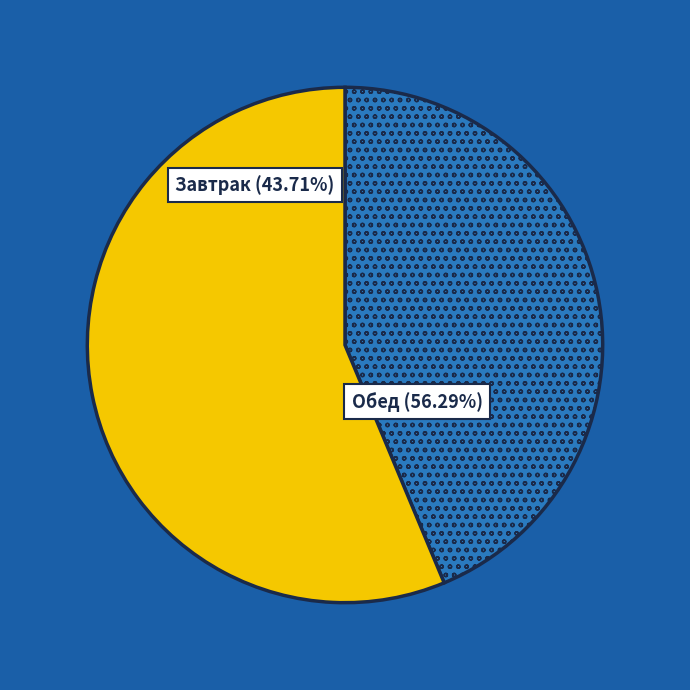

Is there a majority slice in this chart?

Yes